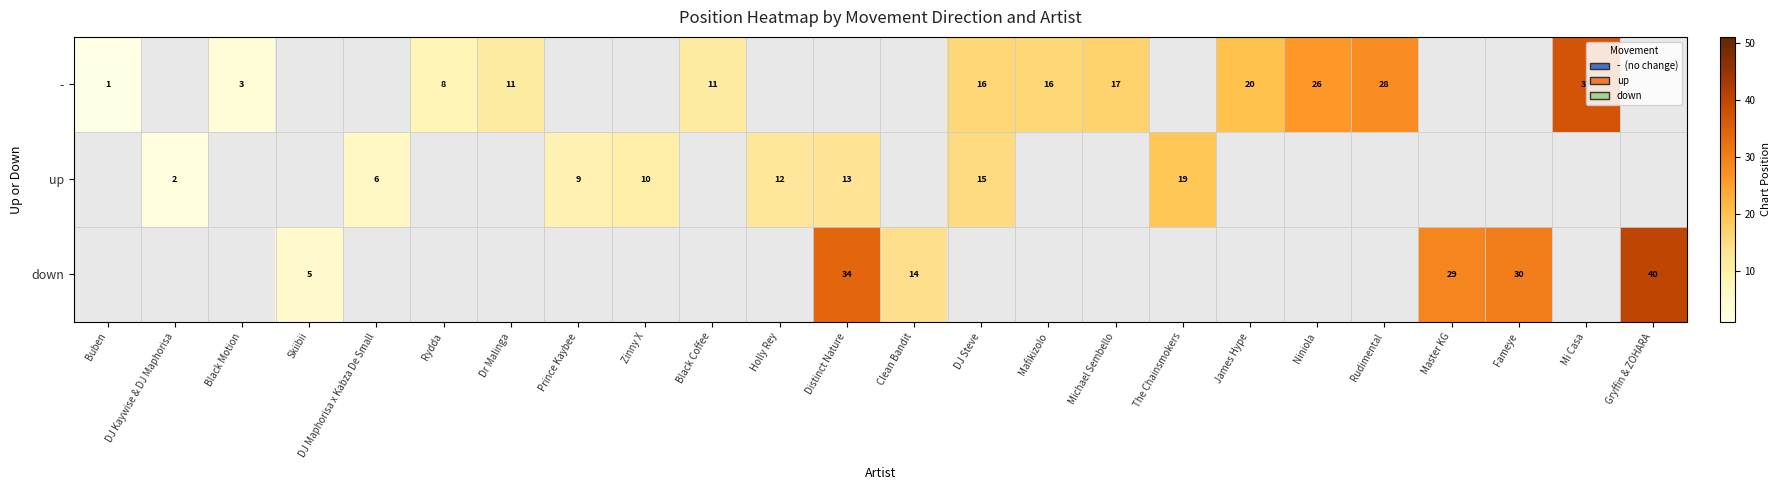

The down series shows 40 at Gryffin & ZOHARA. True or false?

True